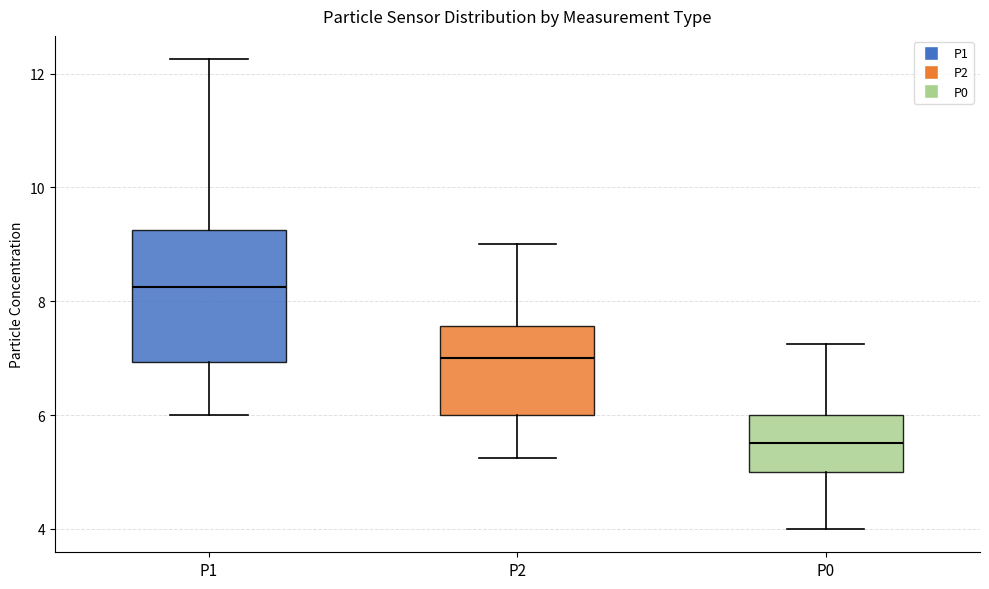

Where does the upper whisker of the box for P2 end on the y-axis? The values are not printed on the chart, so give them approximately, as read against the axis.

9.0